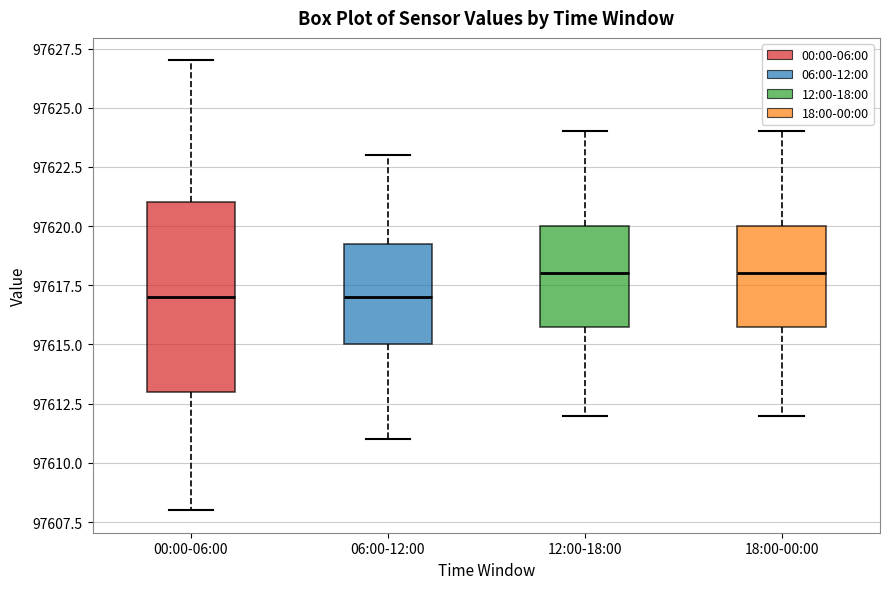

Which box is the tallest, from its lower edge to its upper edge?

00:00-06:00